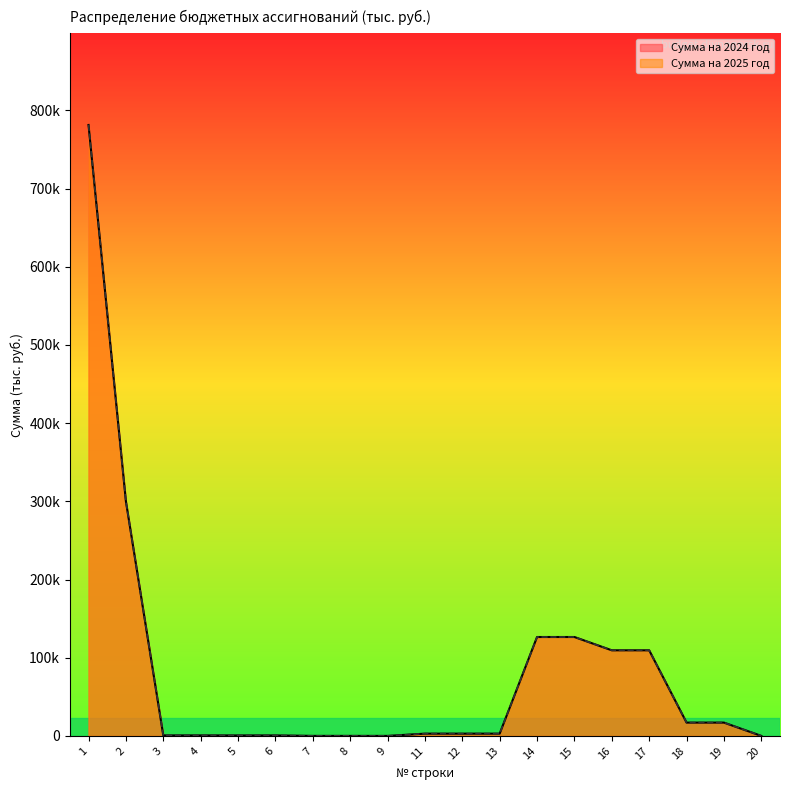

What is the difference between the maximum and minimum values in the Сумма на 2024 год series?

781401.1